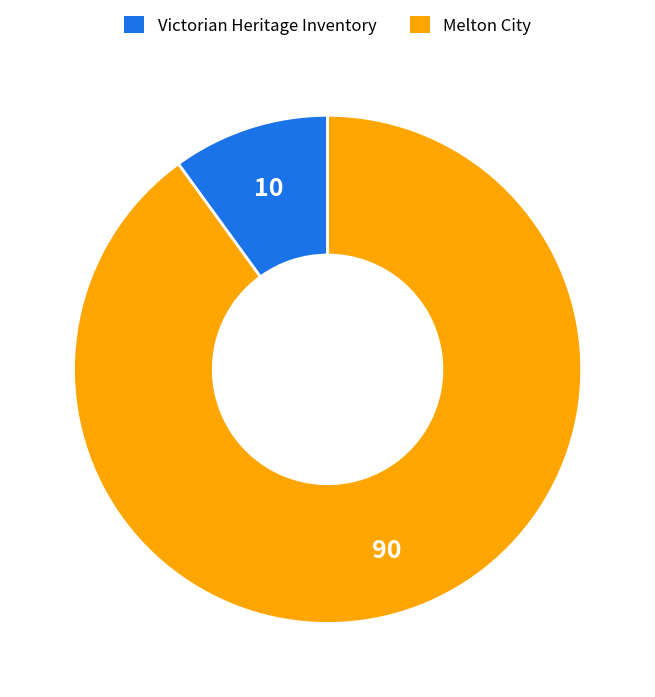

Is there a majority slice in this chart?

Yes